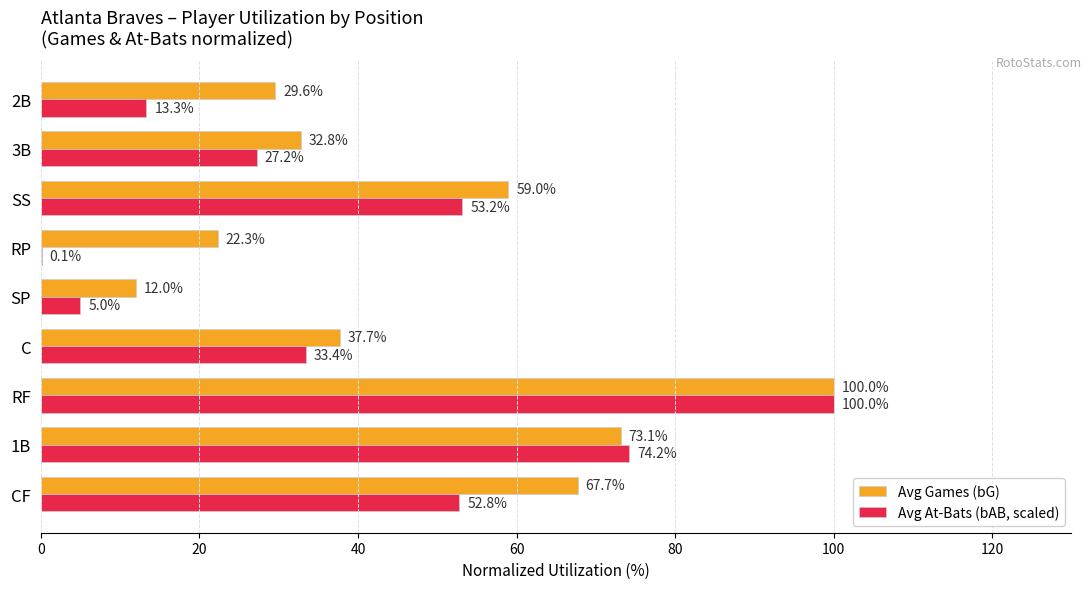

The Avg At-Bats (bAB, scaled) series shows 74.2 at 1B. True or false?

True